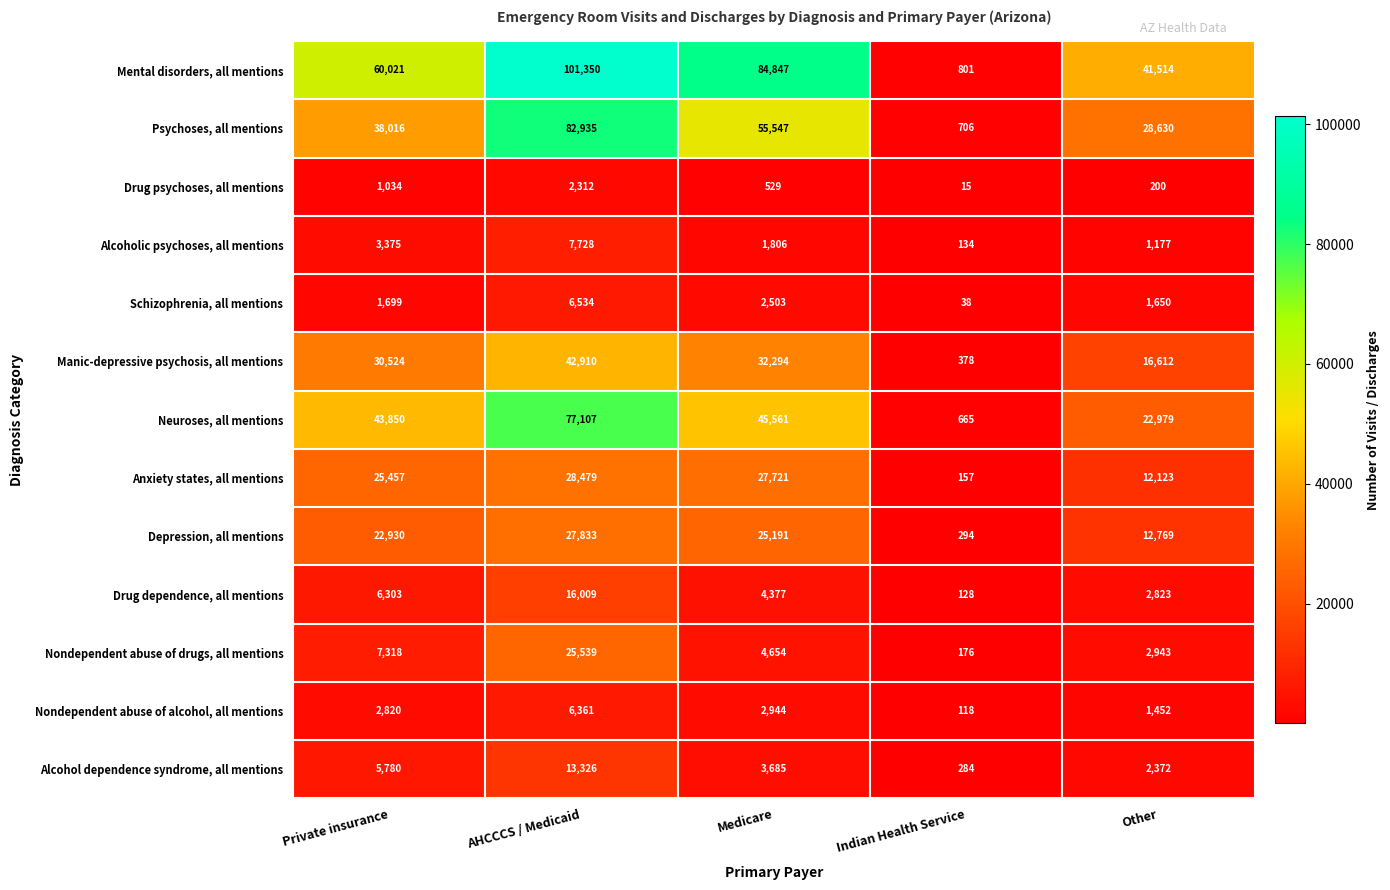

What is the difference between the highest and lowest values at AHCCCS / Medicaid?

99038